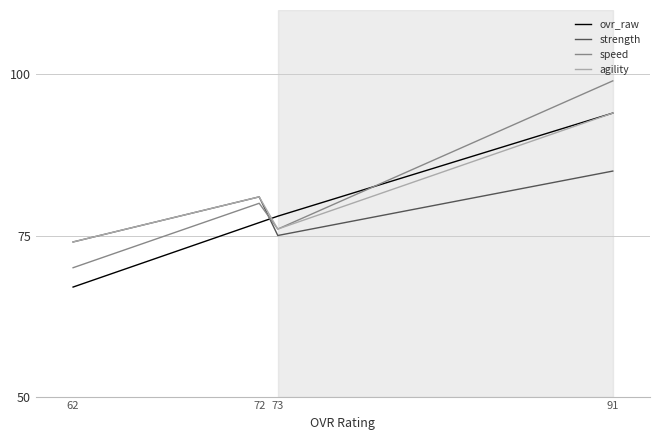

Count the speed values in the range 76 to 99.

3